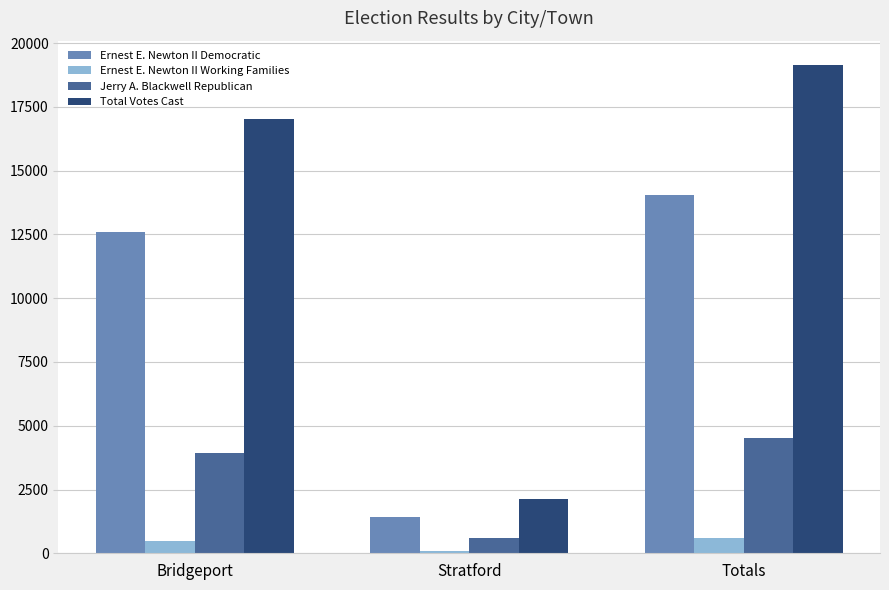

List the labels in order of Ernest E. Newton II Democratic value, largest first.

Totals, Bridgeport, Stratford